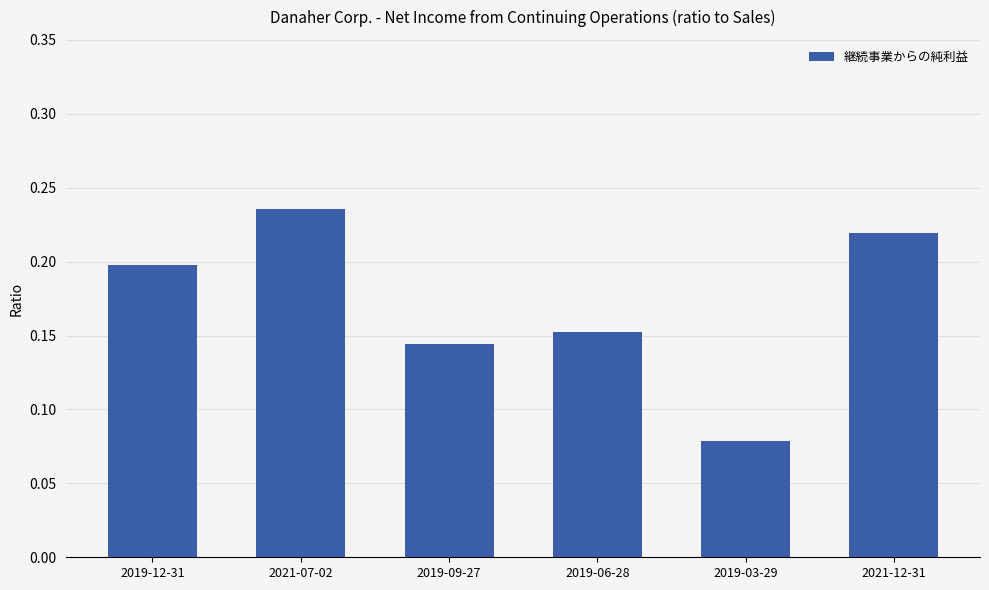

What is the change in value from 2019-06-28 to 2021-12-31?

+0.1